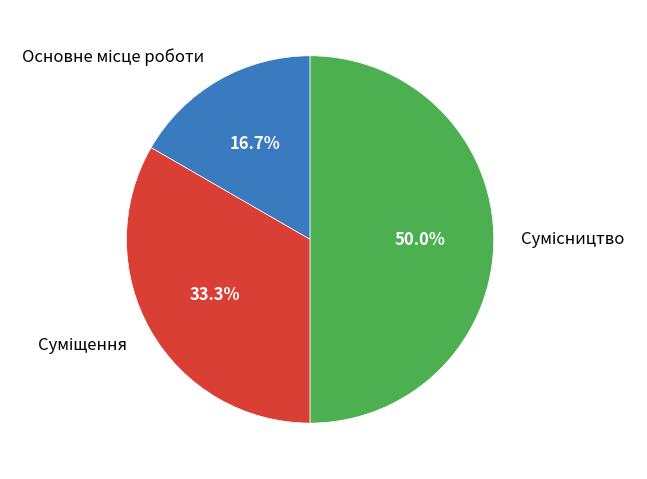

What percentage do Суміщення and Основне місце роботи together represent?

50.0%